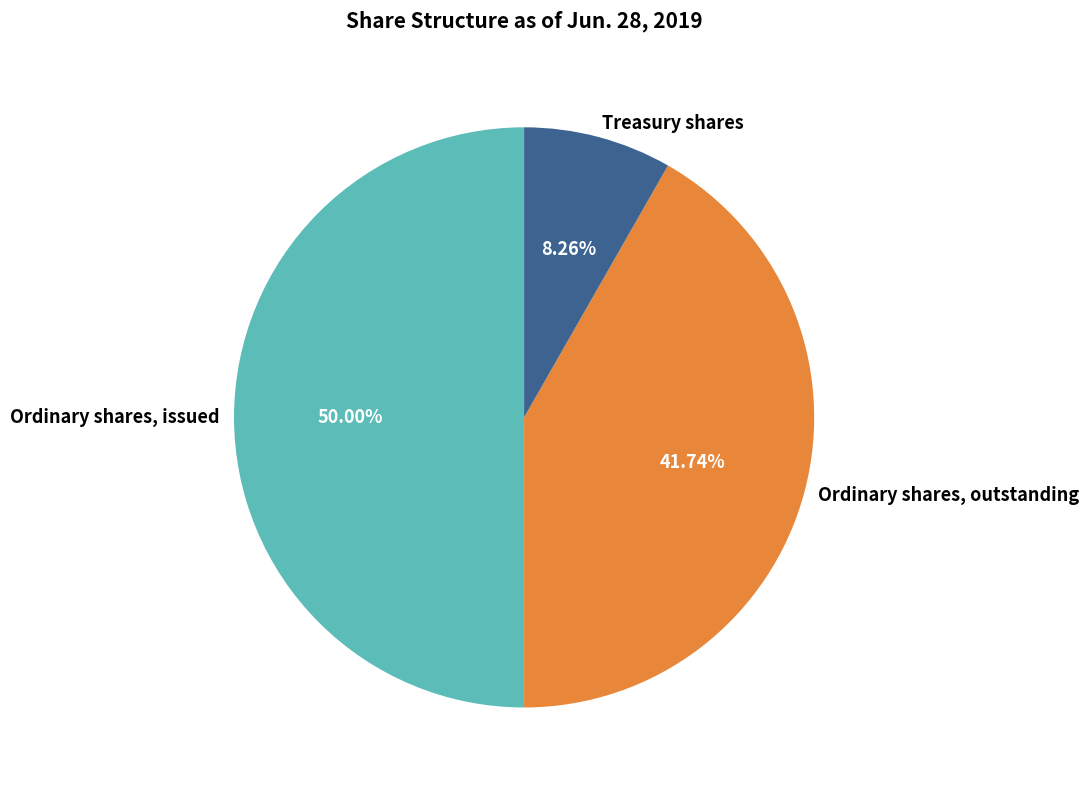

How many slices are in this pie chart?

3